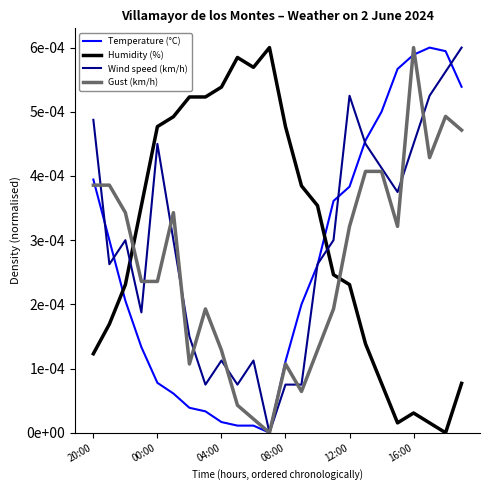

How many intersections are there between Gust (km/h) and Wind speed (km/h)?

9